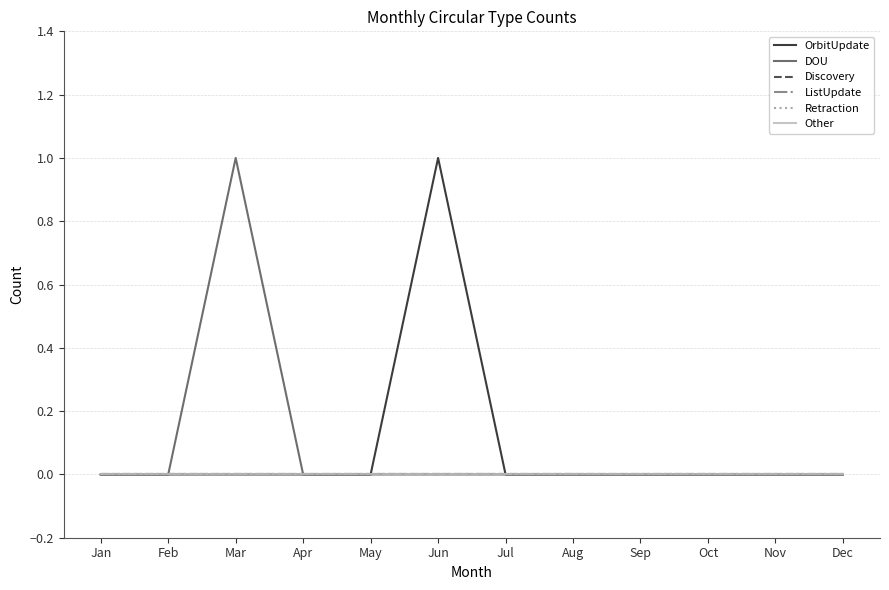

Does the chart have visible grid lines?

Yes